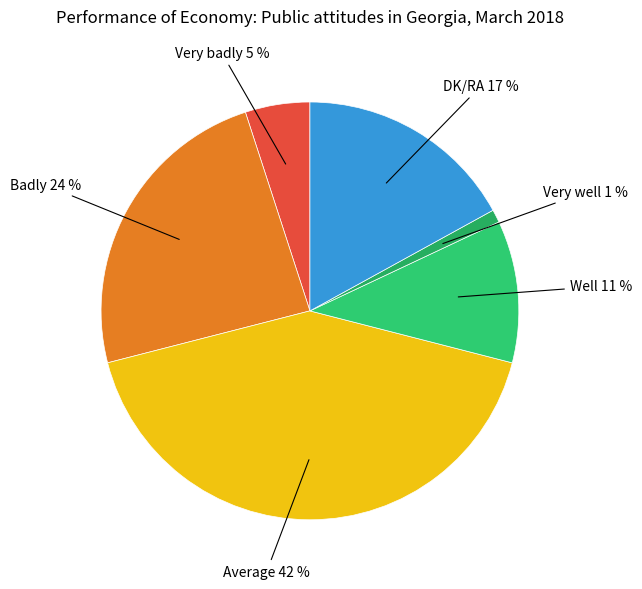

Which category has the smallest portion of the pie?

Very well